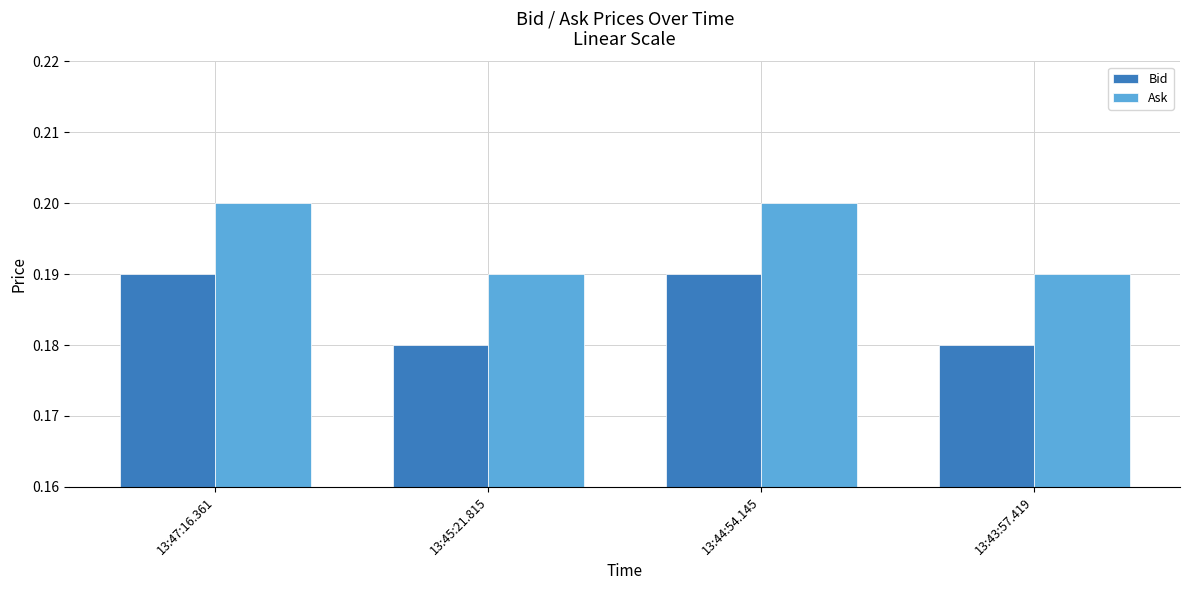

What is the total value across all series at 13:43:57.419?

0.4